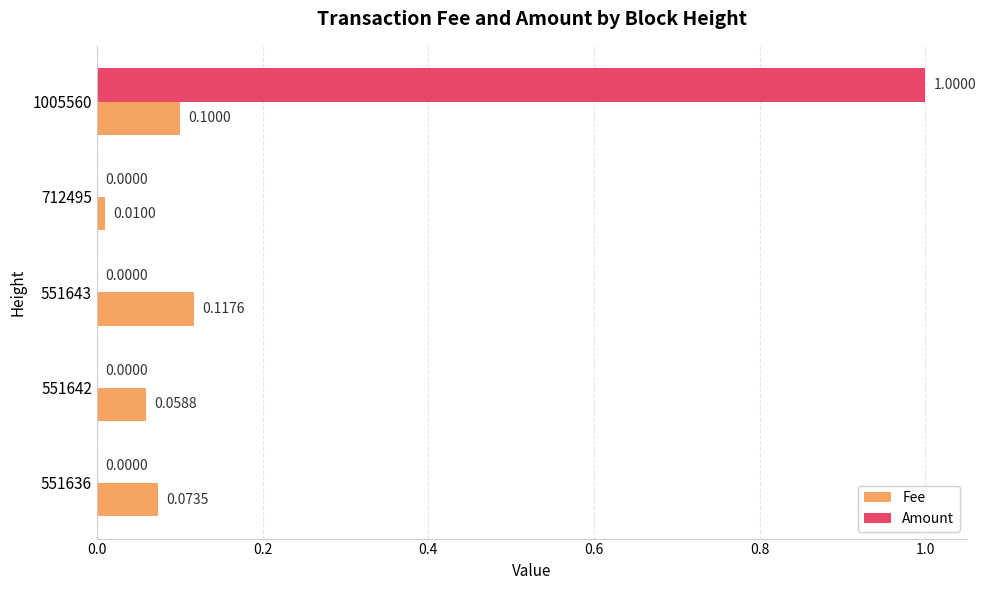

Between 551642 and 551643, which series saw the biggest shift?

Fee